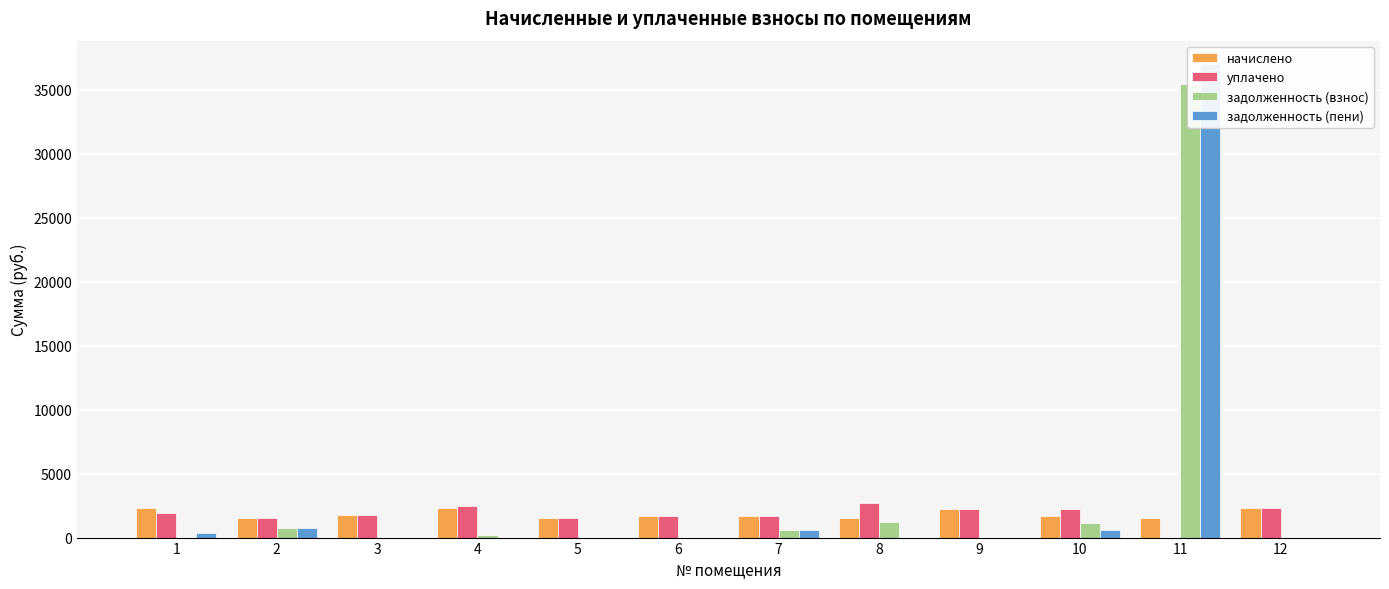

Which category has the highest value in the задолженность (взнос) series?

11